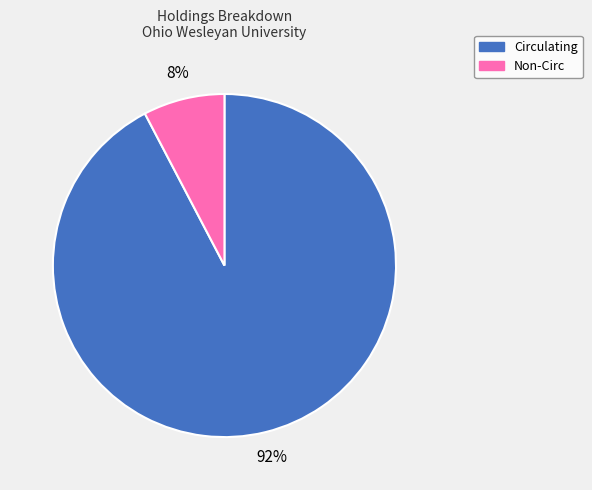

What percentage is the Circulating slice, to the nearest percent?

92%